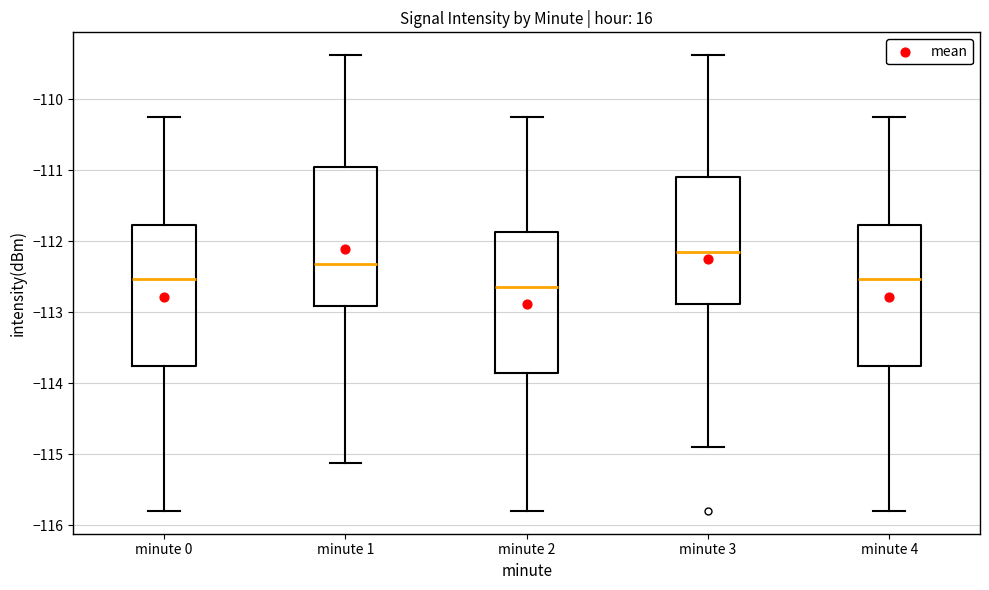

Reading left to right, transcribe this box plot: for each box, give where its median line is, the range the box spans, and where its two whiskers end, as read against the y-axis. The values are not printed on the chart, so give them approximately, as read against the axis.

minute 0: median -112.5, box -113.8 to -111.8, whiskers -115.8 to -110.2
minute 1: median -112.3, box -112.9 to -111.0, whiskers -115.1 to -109.4
minute 2: median -112.6, box -113.9 to -111.9, whiskers -115.8 to -110.2
minute 3: median -112.1, box -112.9 to -111.1, whiskers -114.9 to -109.4
minute 4: median -112.5, box -113.8 to -111.8, whiskers -115.8 to -110.2